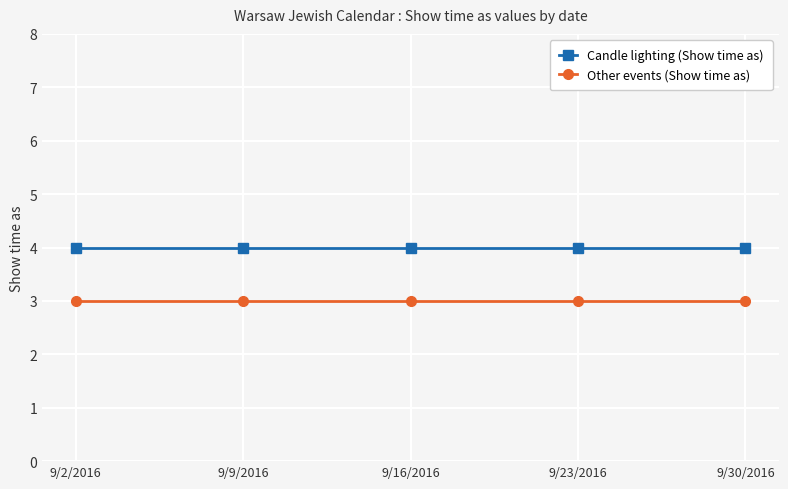

True or false: Other events (Show time as) and Candle lighting (Show time as) intersect in this chart.

False